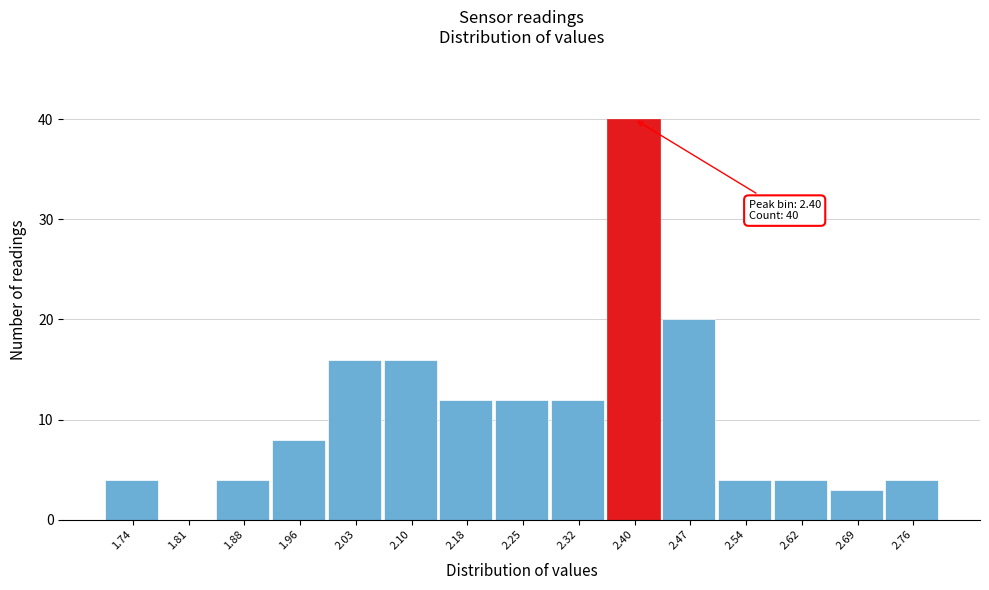

Over which range of the x-axis is the bar tallest?

2.36 to 2.43